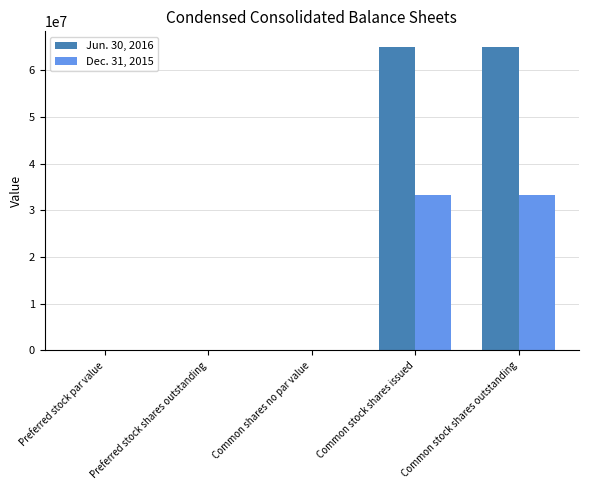

Which series changed the most between Common shares no par value and Common stock shares issued?

Jun. 30, 2016